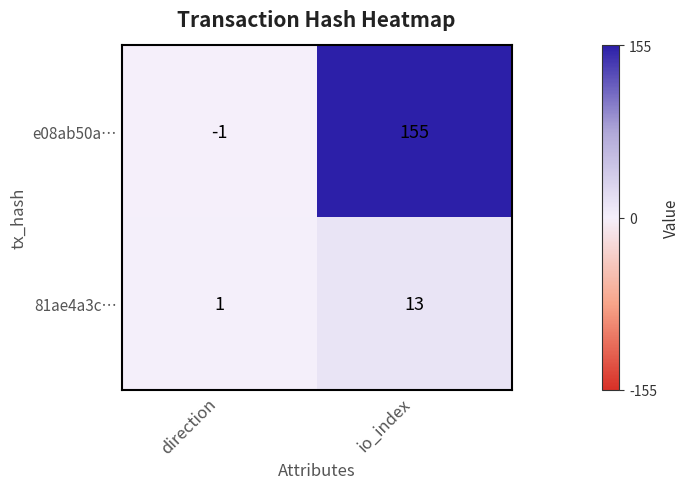

Is it true that 81ae4a3c… equals 13 at io_index?

True